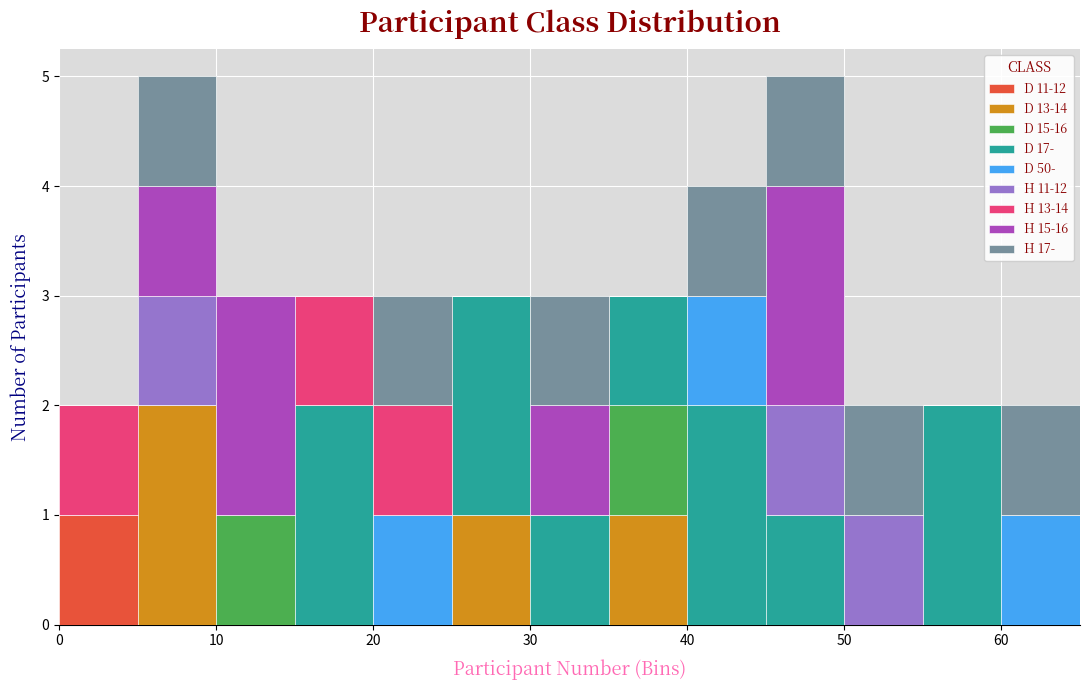

What is the total height of the stacked bar covering 30 to 35 on the x-axis? The values are not printed on the chart, so give them approximately, as read against the axis.

3